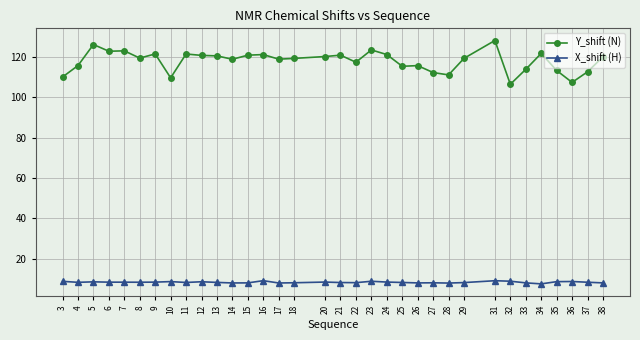

Is this an area chart (filled region under the line)?

No